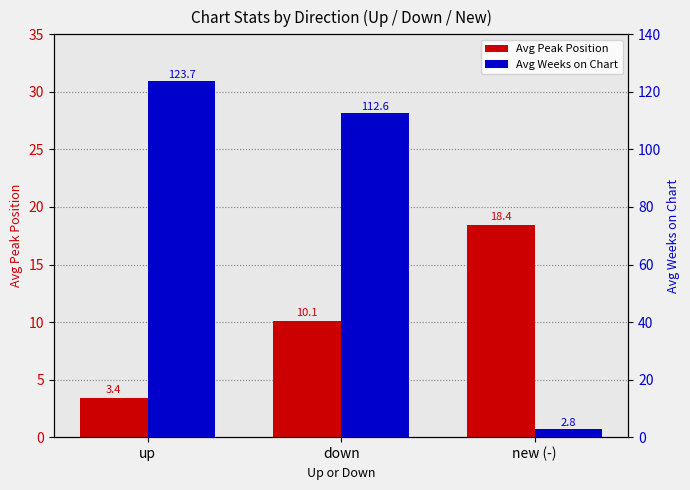

What is the difference between the highest and lowest values at up?

120.3